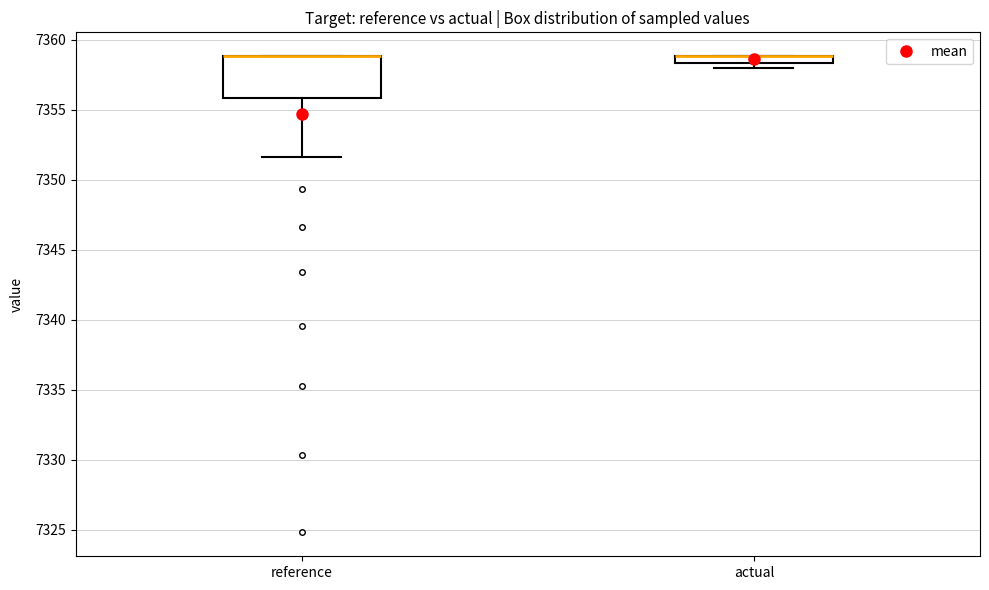

Where is the upper edge of the box for actual on the y-axis? The values are not printed on the chart, so give them approximately, as read against the axis.

7359.0